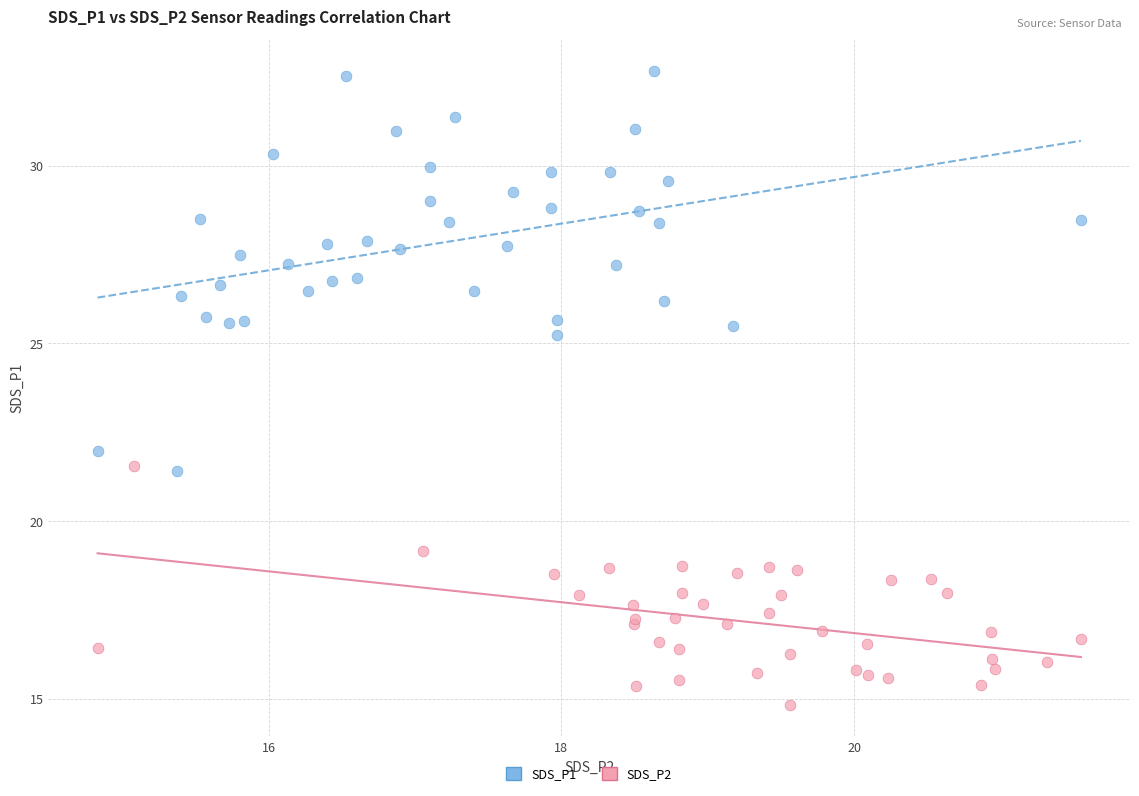

Which series reaches the minimum Y coordinate?

SDS_P2